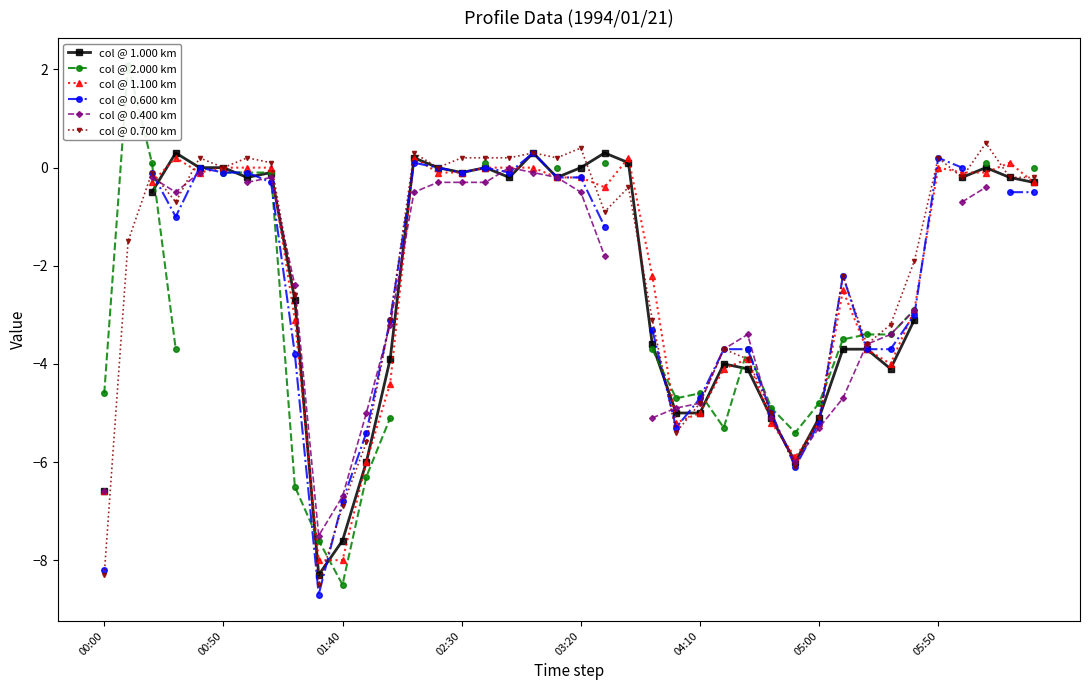

True or false: col @ 0.700 km has more than 2 points higher than both neighbors.

True